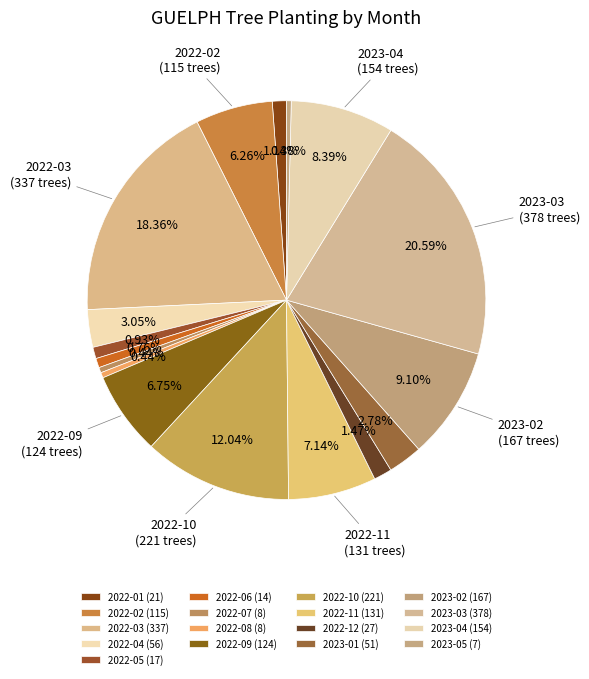

How much of the chart is everything except 2022-06?

99.2%